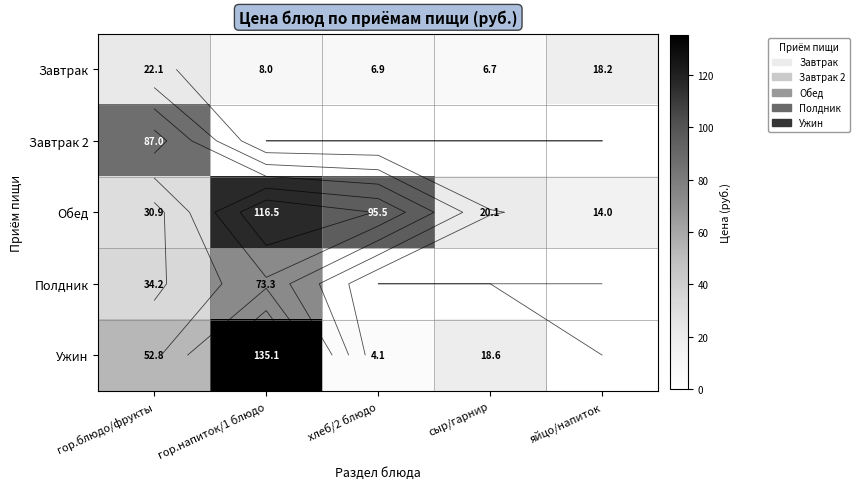

Is it true that Полдник equals 117.5 at гор.напиток/1 блюдо?

False